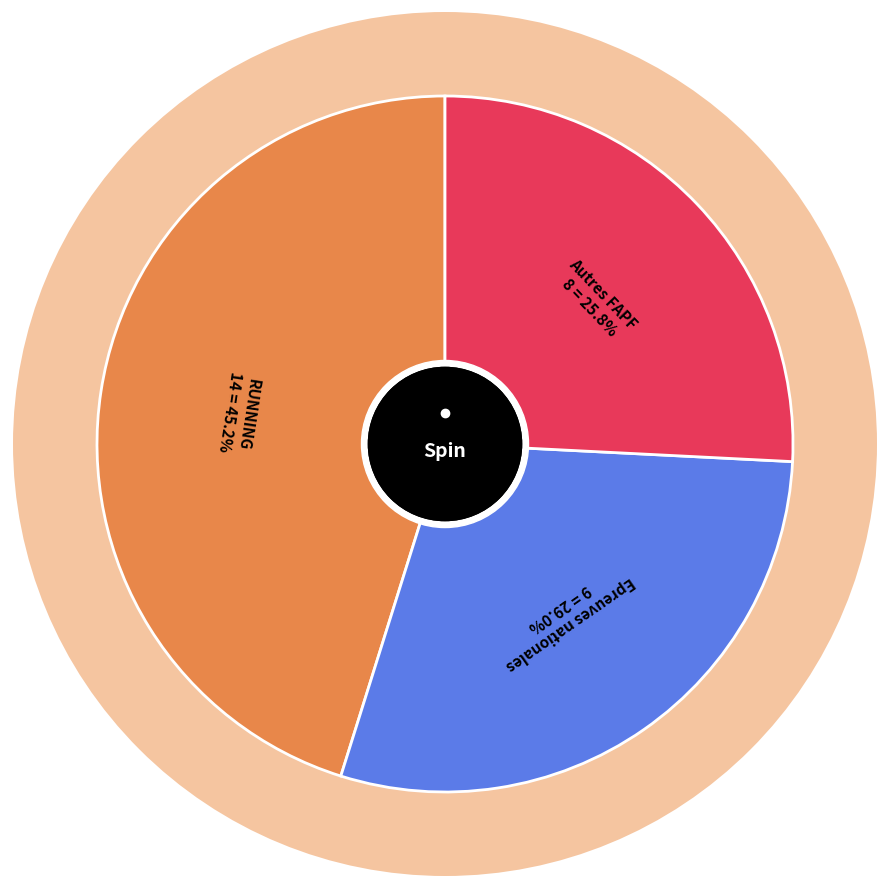

Is there a majority slice in this chart?

No